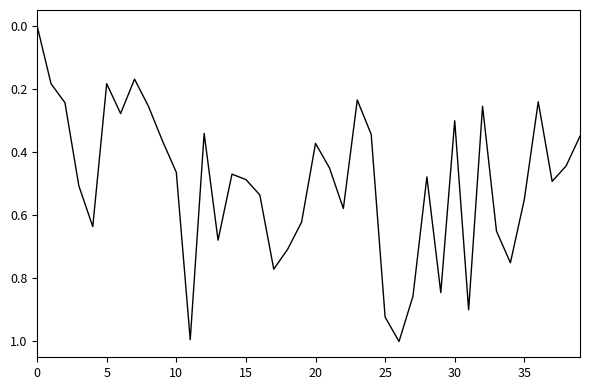

True or false: there are more than 0 points higher than both neighbors.

True